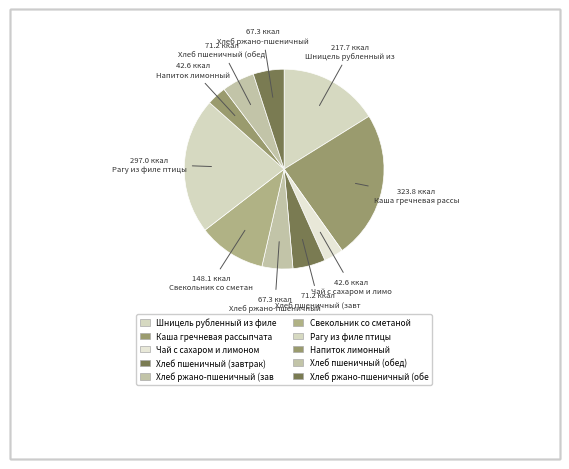

Count the number of slices in the pie.

10